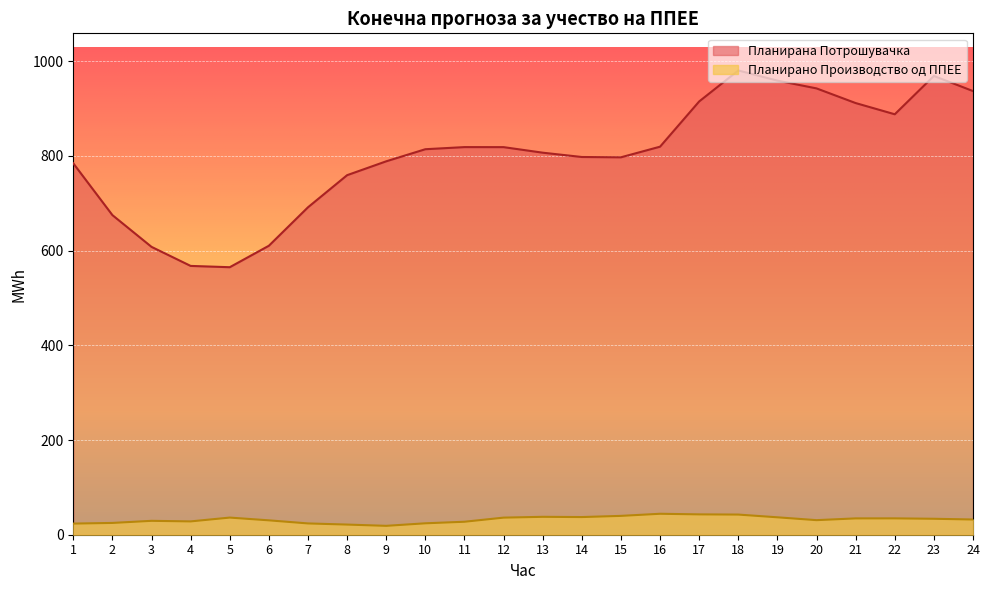

Where does the Планирана Потрошувачка series first go above 814?

10